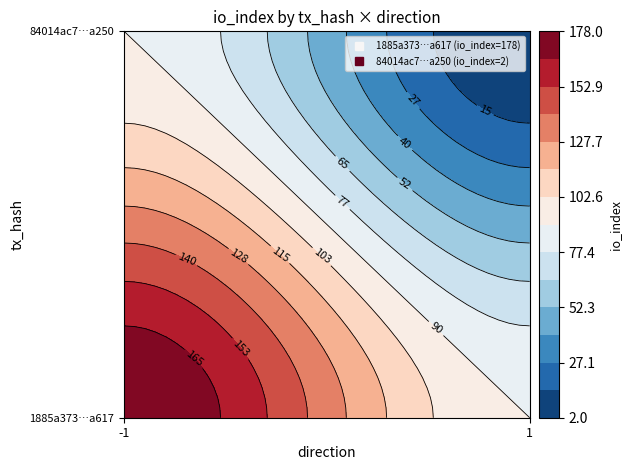

What is the sum of all 1885a373b2f6aa7050d2623c93ba12f3400a617 values?

177